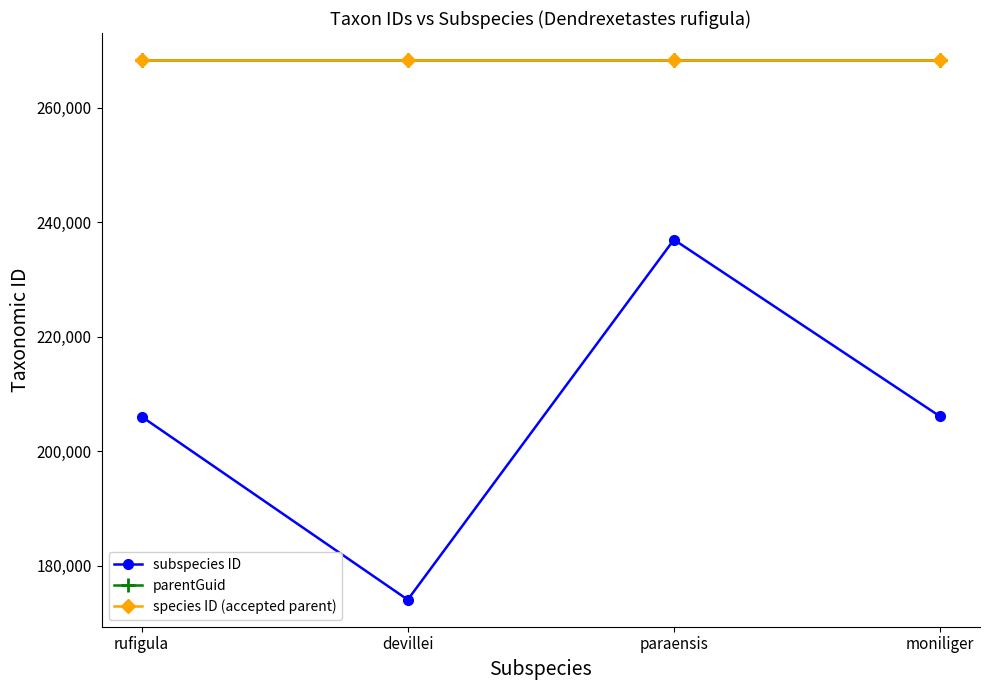

What is the maximum value shown in the chart?

268329